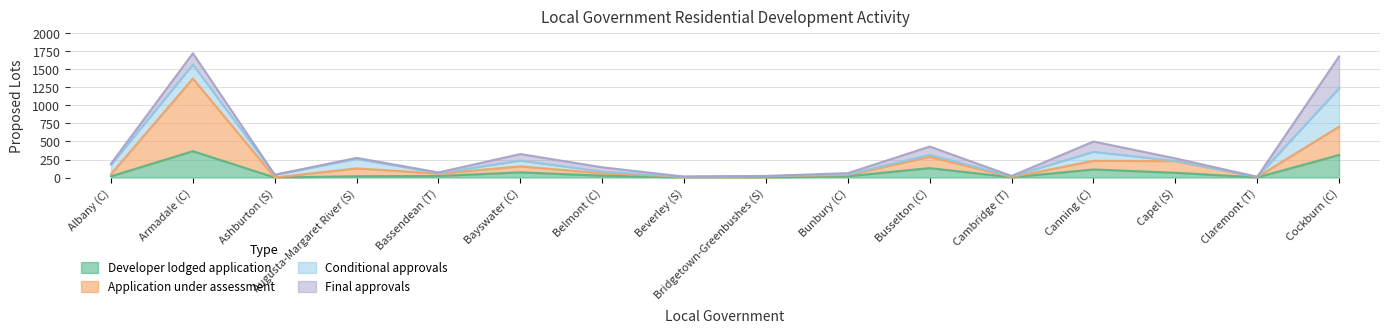

Which series changed the most between Albany (C) and Canning (C)?

Application under assessment